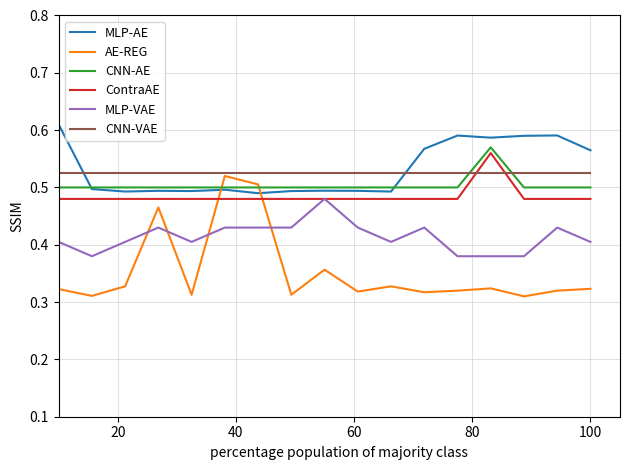

True or false: MLP-AE and CNN-VAE intersect in this chart.

True